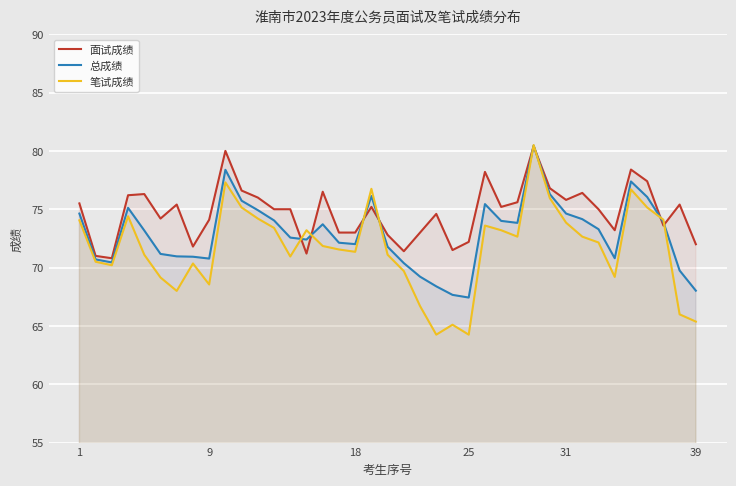

What is the smallest value displayed?

64.2